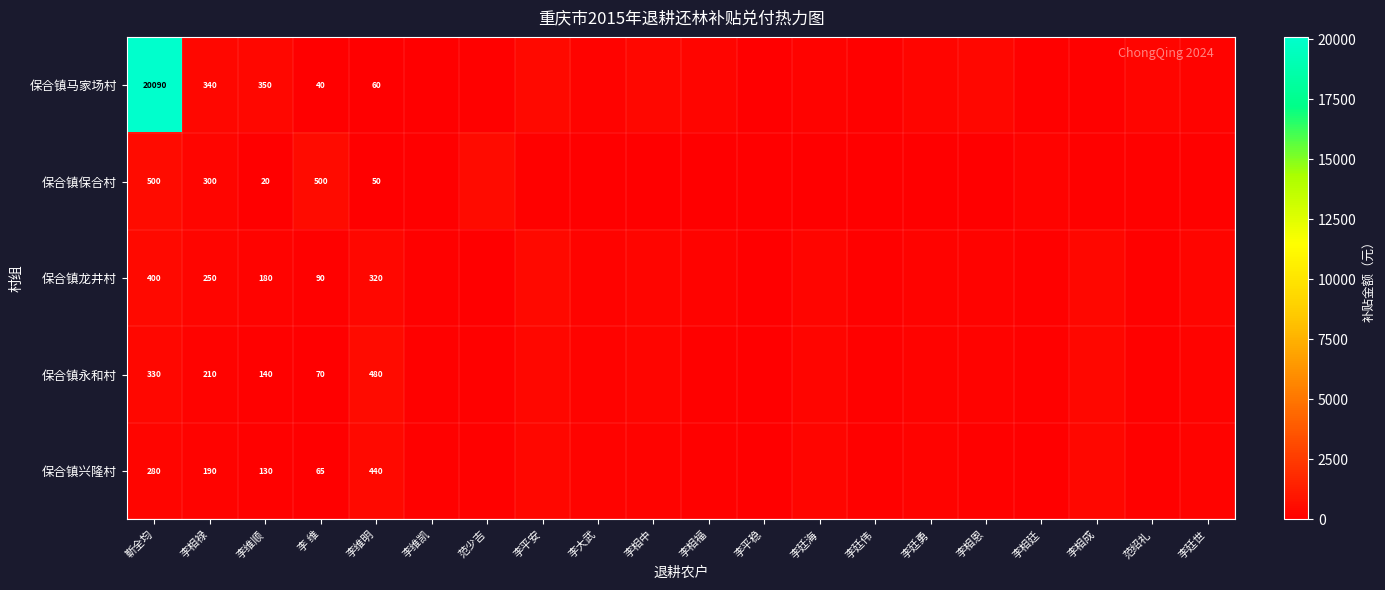

What is the greatest value displayed?

20090